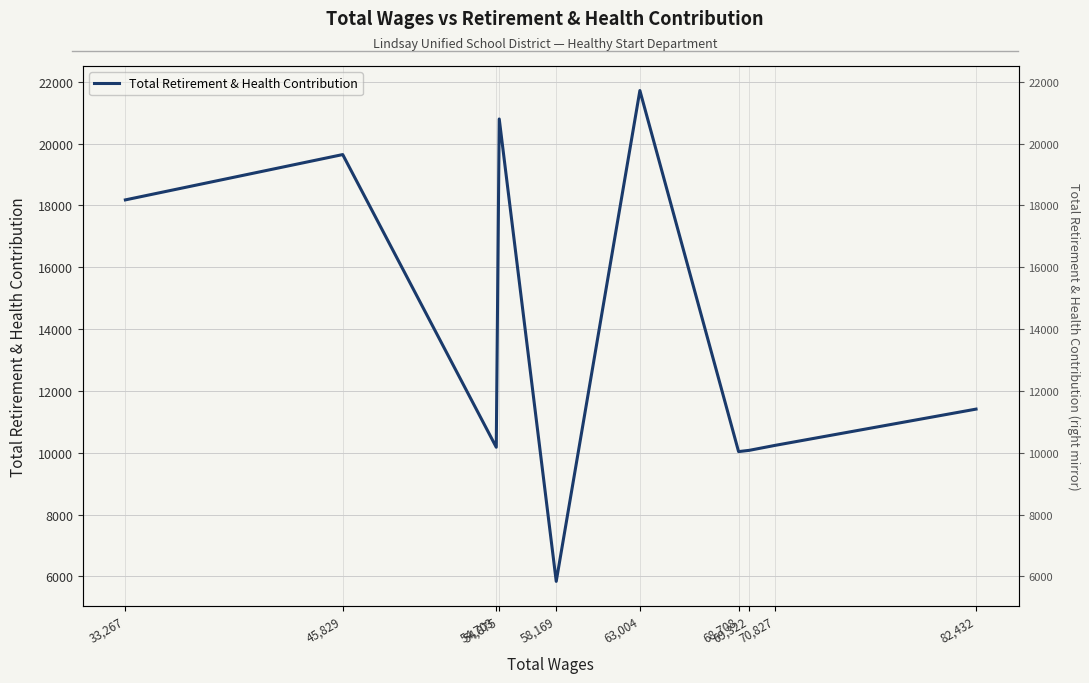

What is the label of the 4th point from the left?

54,875